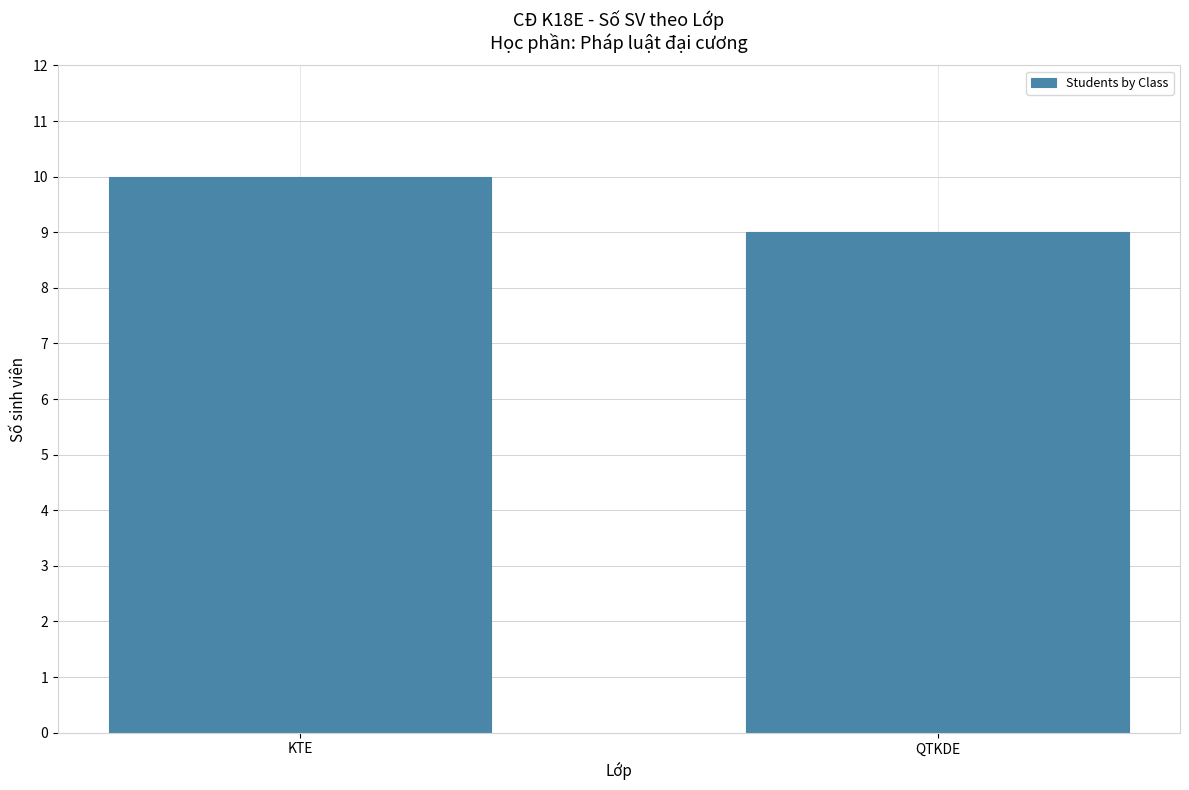

What is the change in value from KTE to QTKDE?

-1